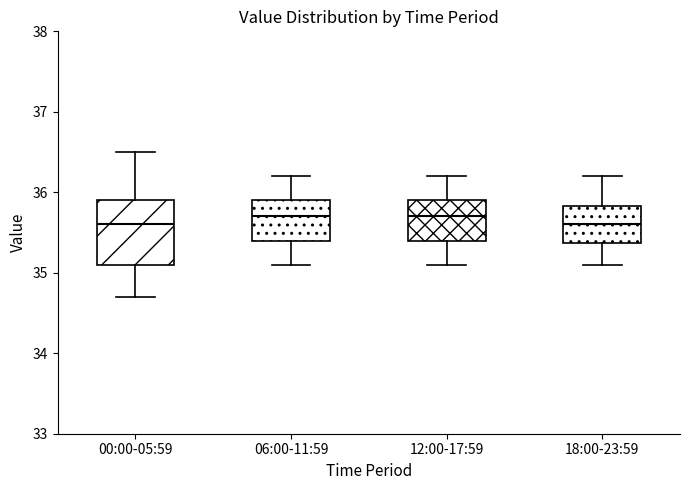

Where does the upper whisker of the box for 12:00-17:59 end on the y-axis? The values are not printed on the chart, so give them approximately, as read against the axis.

36.2